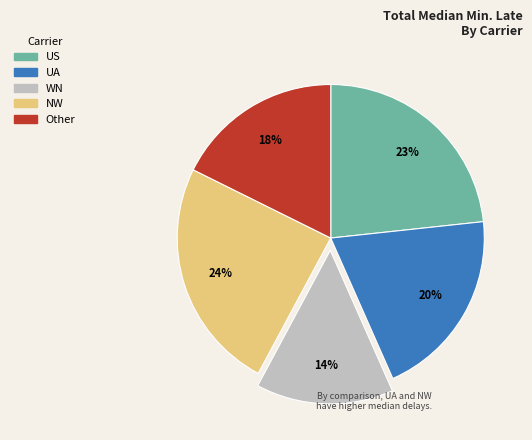

Is the sum of NW and WN greater than half?

No